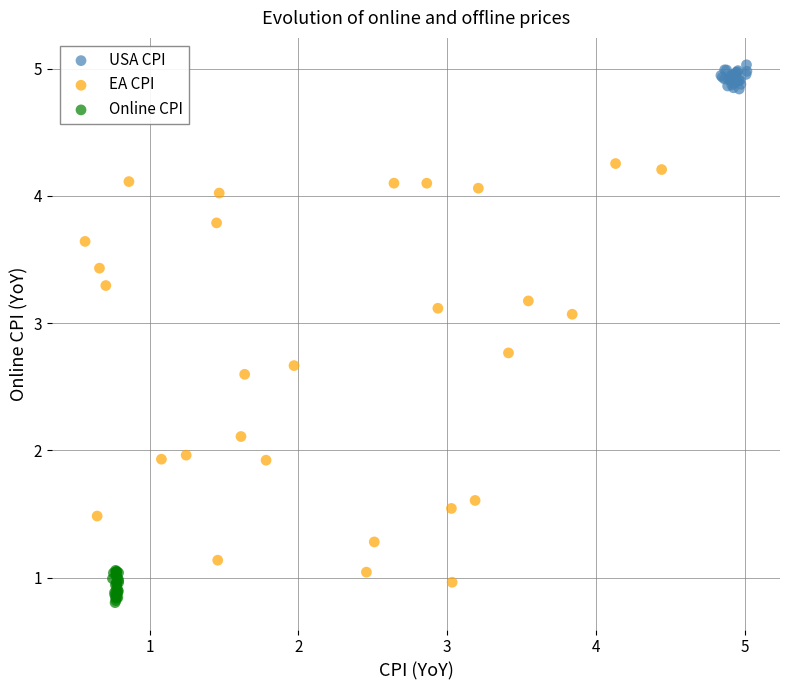

Which series contains the highest Y value?

USA CPI